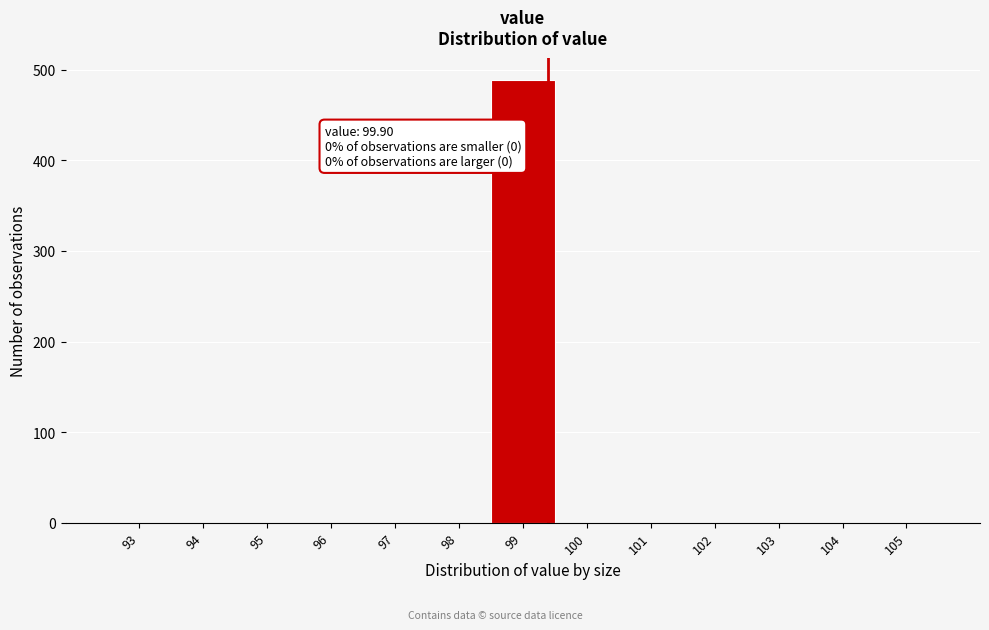

Reading left to right, what are all the values shown in this chart?

93=0	94=0	95=0	96=0	97=0	98=0	99=489	100=0	101=0	102=0	103=0	104=0	105=0